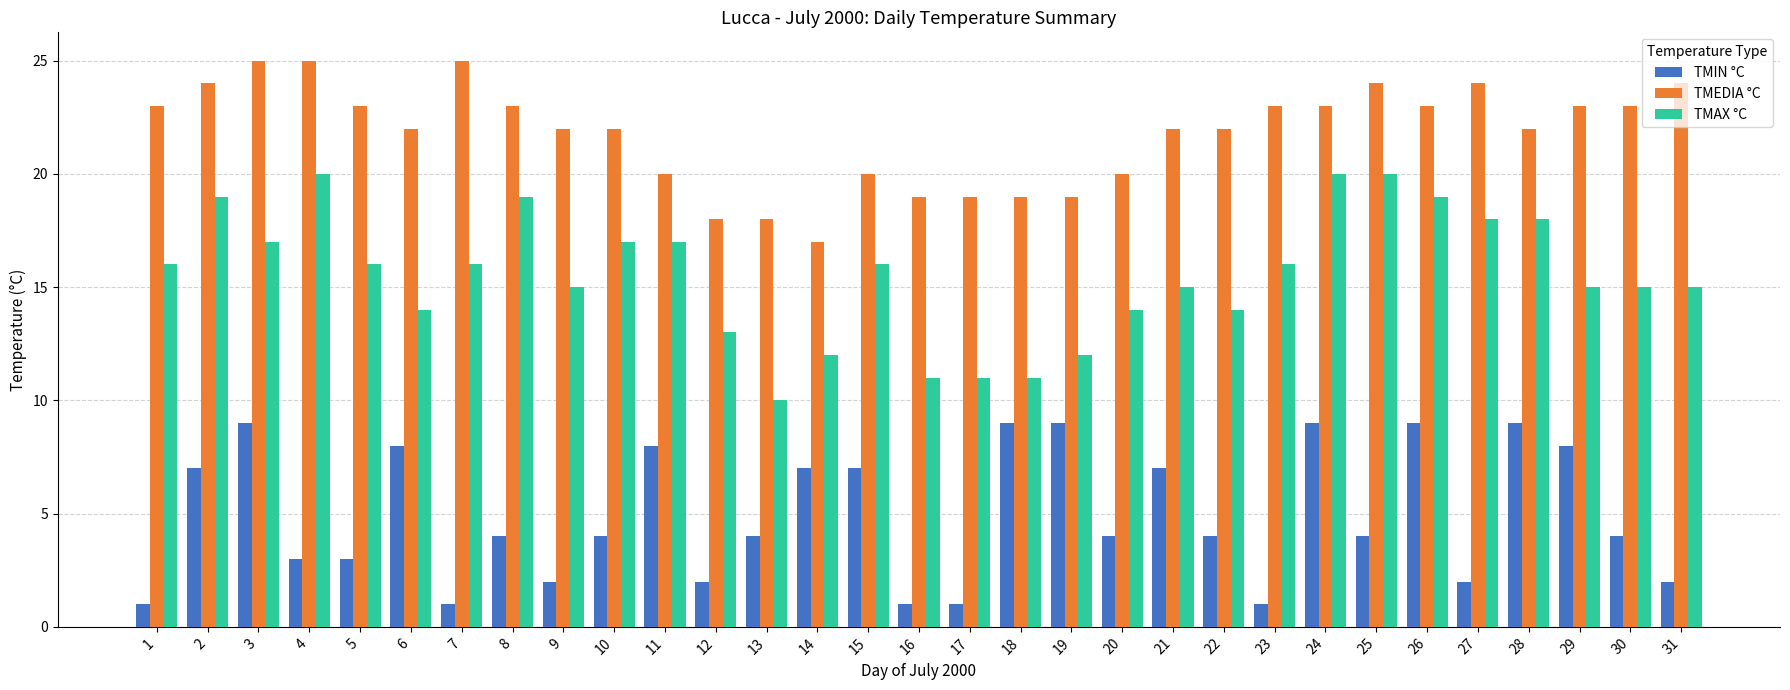

Is it true that TMIN °C equals 4 at 28?

False